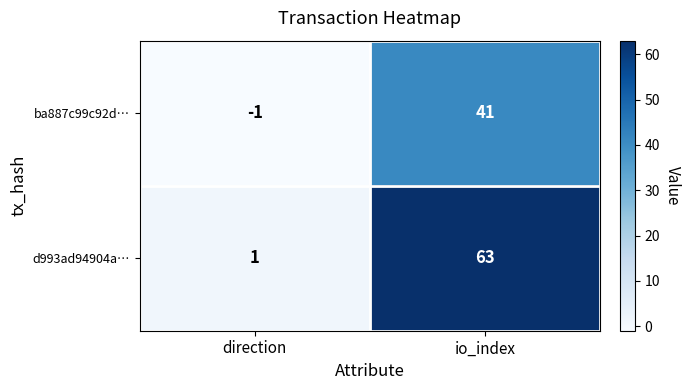

Rank the series by their average value, from lowest to highest.

ba887c99c92d…, d993ad94904a…